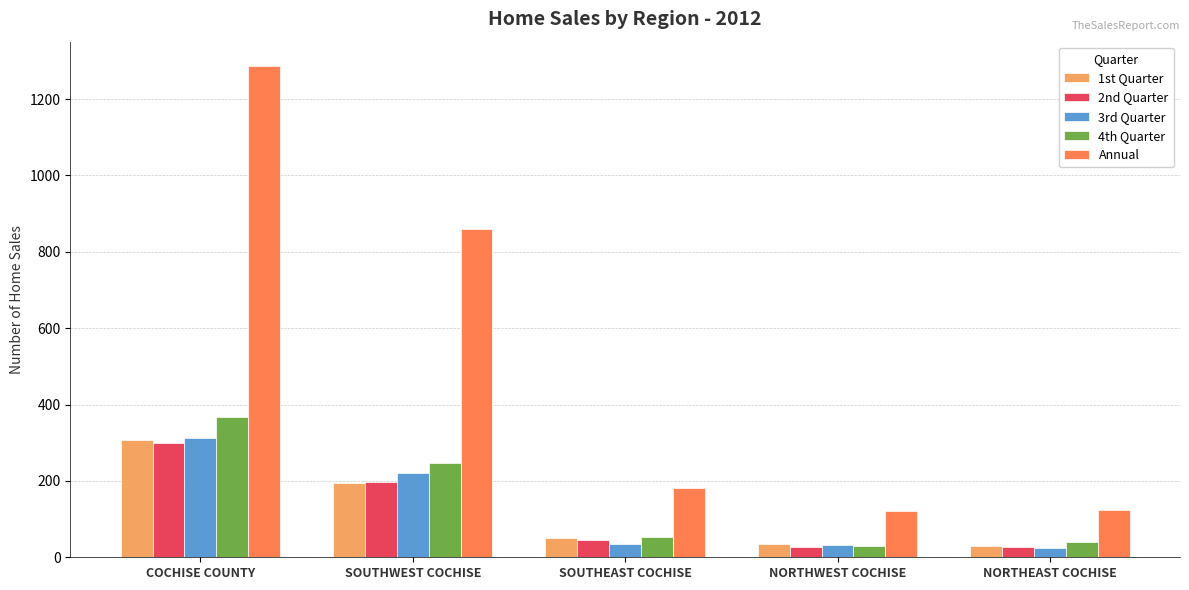

What is the label of the 3rd bar from the right?

SOUTHEAST COCHISE